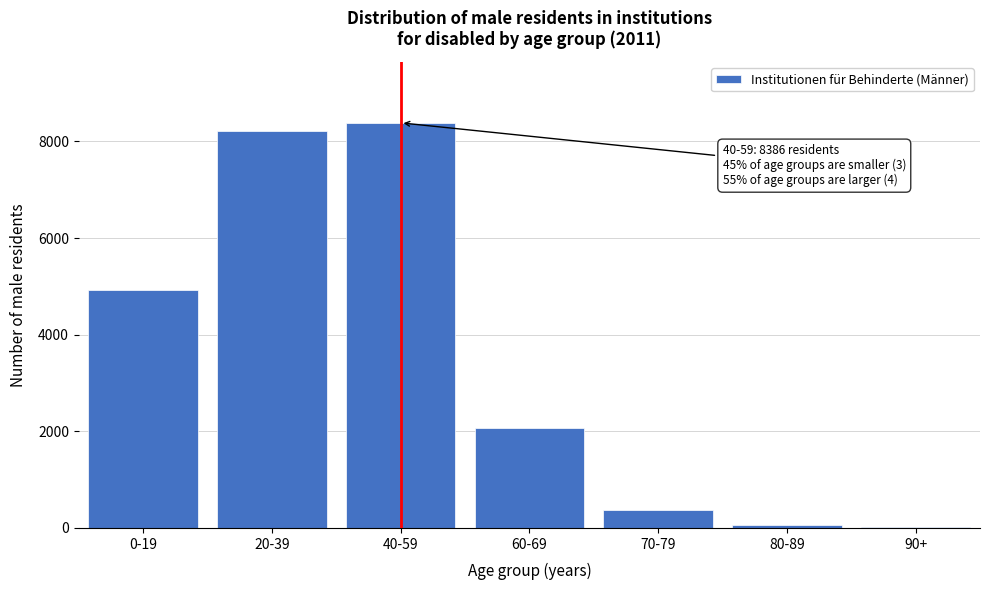

Reading right to left, list all the values displayed in this chart.

90+=12	80-89=68	70-79=371	60-69=2065	40-59=8386	20-39=8220	0-19=4926